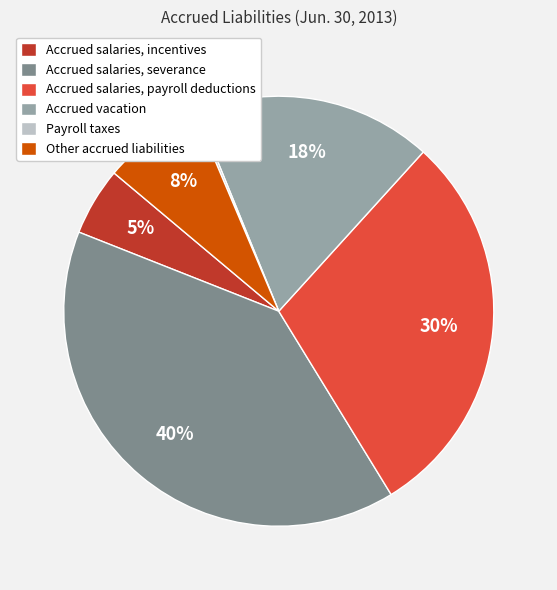

Between Other accrued liabilities and Accrued salaries, severance, which is larger?

Accrued salaries, severance